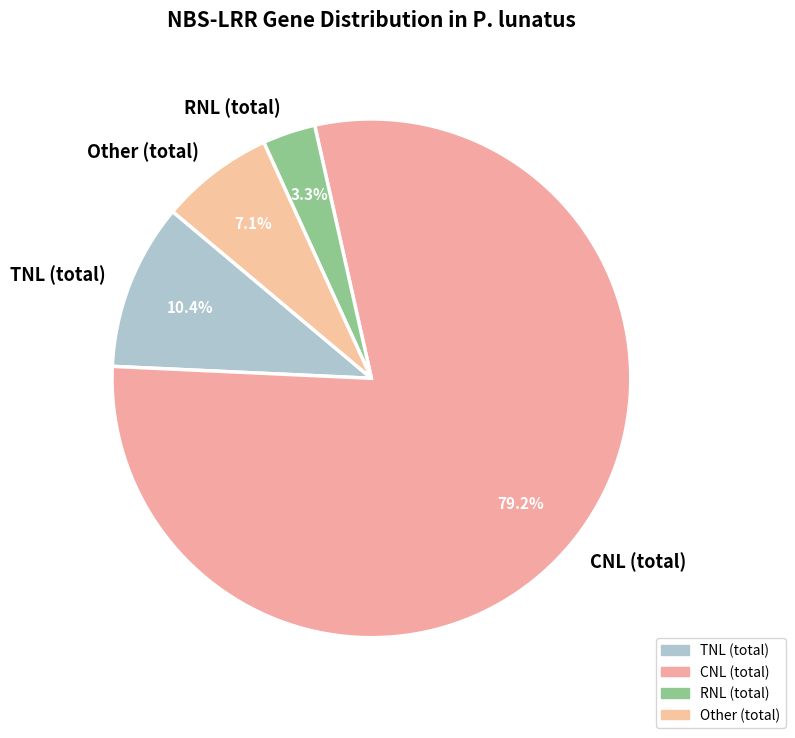

How many slices are in this pie chart?

4